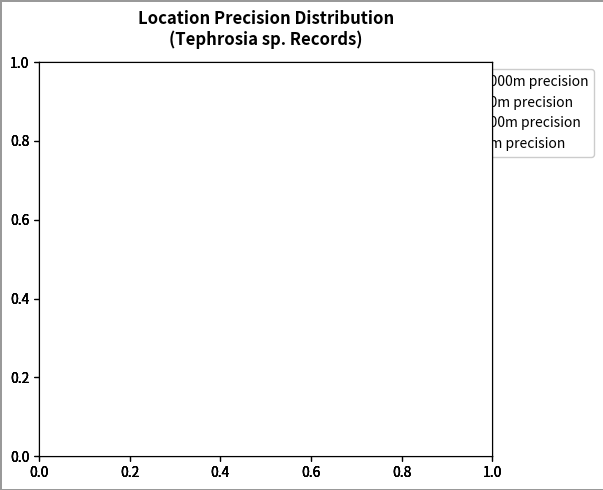

Approximately how many times larger is the value at 2000m precision compared to 100m precision?

1.0